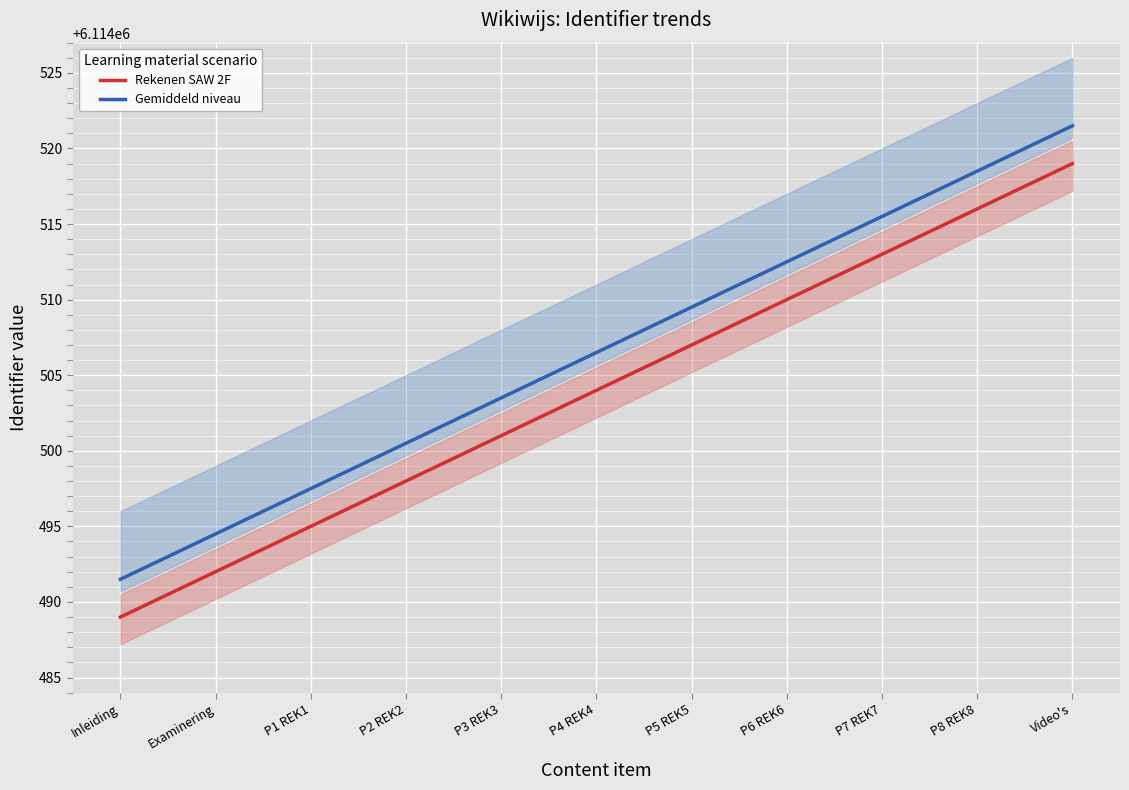

What position from the right is P1 REK1?

9